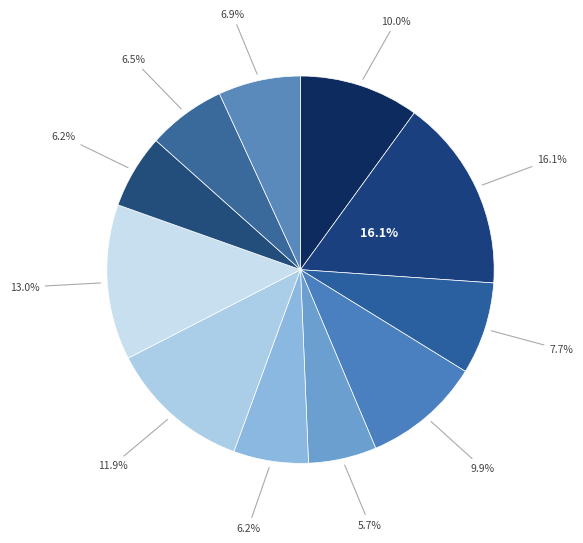

To the nearest percent, what percentage of the pie is Напиток из шиповника?

6%